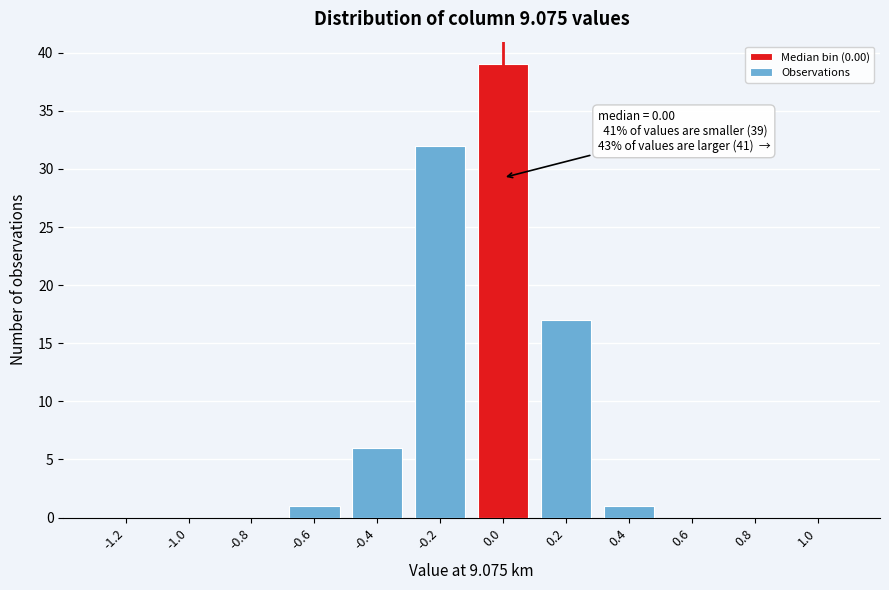

Reading left to right, what are all the values shown in this chart?

-1.2=0	-1.0=0	-0.8=0	-0.6=1	-0.4=6	-0.2=32	0.0=39	0.2=17	0.4=1	0.6=0	0.8=0	1.0=0